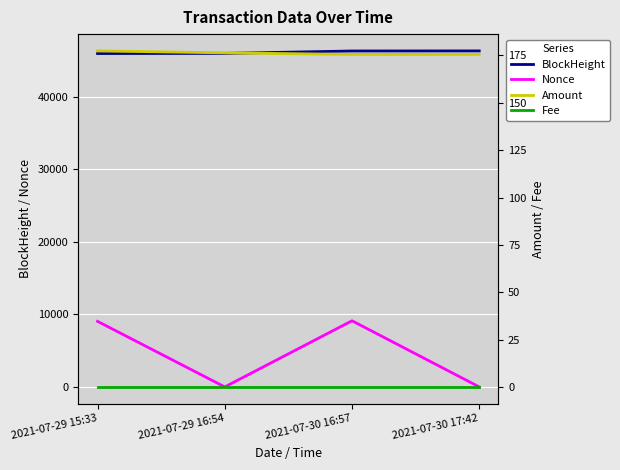

Reading left to right, extract all data points from this chart.

BlockHeight: 2021-07-29 15:33=45956.0	2021-07-29 16:54=45975.0	2021-07-30 16:57=46305.0	2021-07-30 17:42=46316.0
Nonce: 2021-07-29 15:33=9039.0	2021-07-29 16:54=0.0	2021-07-30 16:57=9118.0	2021-07-30 17:42=1.0
Amount: 2021-07-29 15:33=177.4	2021-07-29 16:54=176.4	2021-07-30 16:57=175.6	2021-07-30 17:42=175.5
Fee: 2021-07-29 15:33=0.0	2021-07-29 16:54=0.0	2021-07-30 16:57=0.0	2021-07-30 17:42=0.0